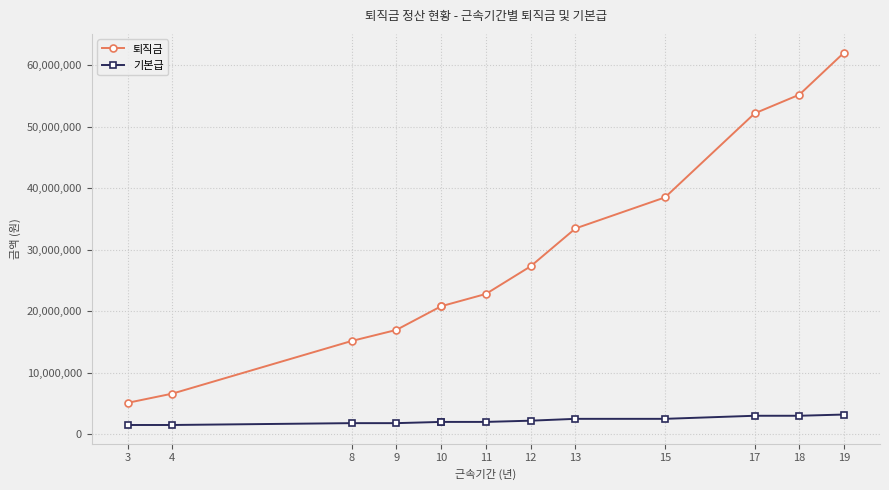

What are all the series names shown in the legend?

퇴직금, 기본급